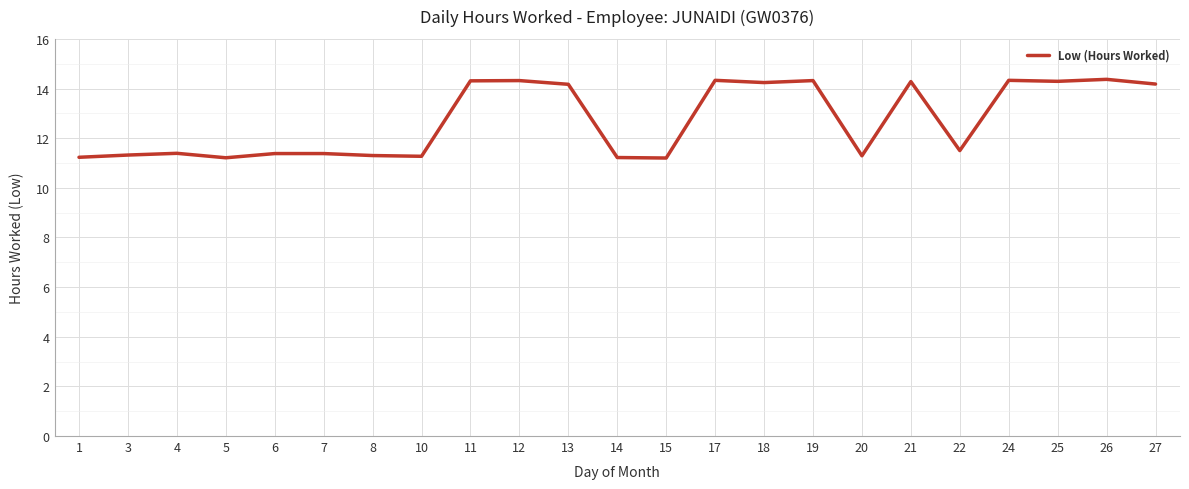

True or false: there are more than 2 points higher than both neighbors.

True